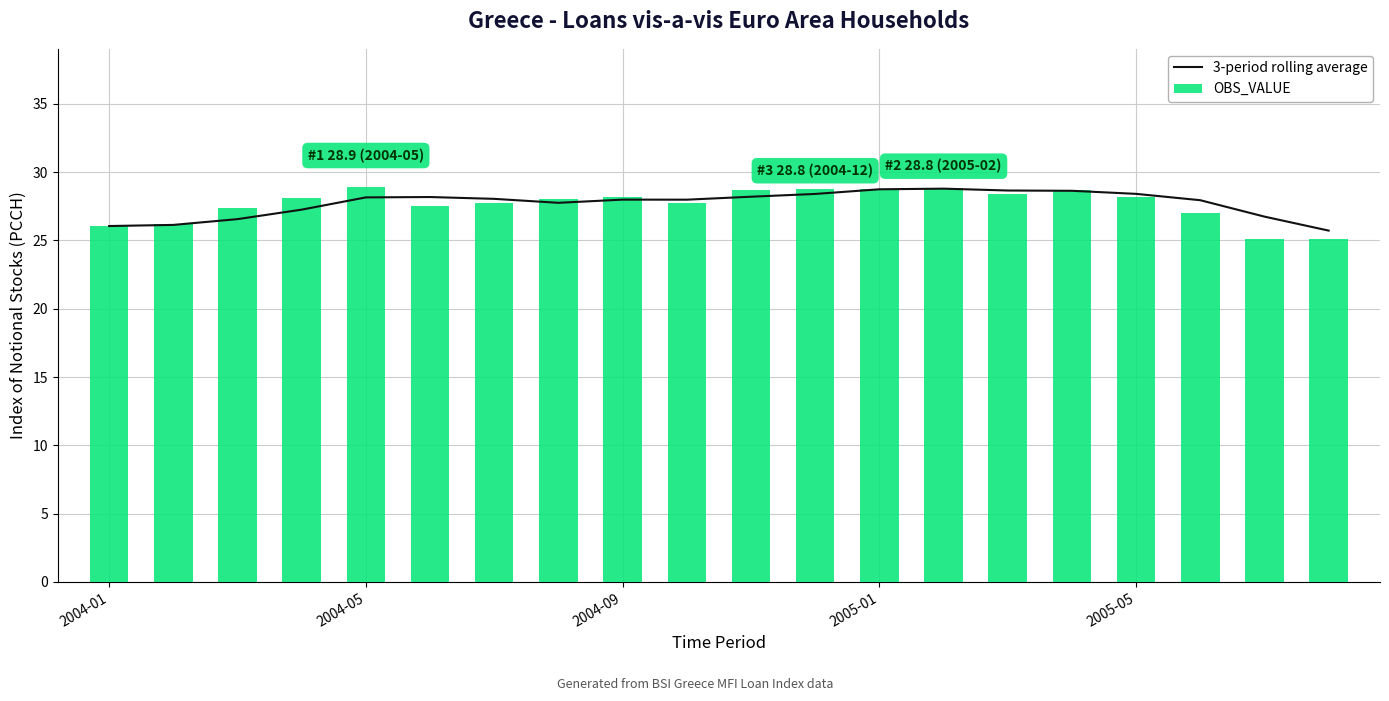

The value of OBS_VALUE at 2004-09 is 38.1. True or false?

False